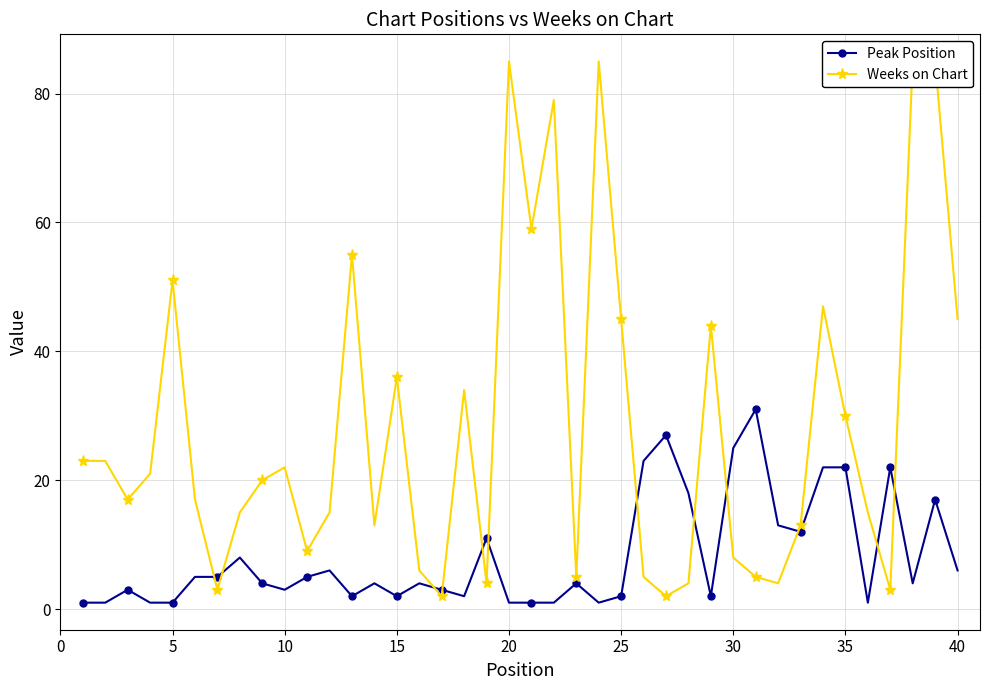

Reading right to left, transcribe all the data shown in this chart.

Peak Position: 6	17	4	22	1	22	22	12	13	31	25	2	18	27	23	2	1	4	1	1	1	11	2	3	4	2	4	2	6	5	3	4	8	5	5	1	1	3	1	1
Weeks on Chart: 45	85	85	3	15	30	47	13	4	5	8	44	4	2	5	45	85	5	79	59	85	4	34	2	6	36	13	55	15	9	22	20	15	3	17	51	21	17	23	23